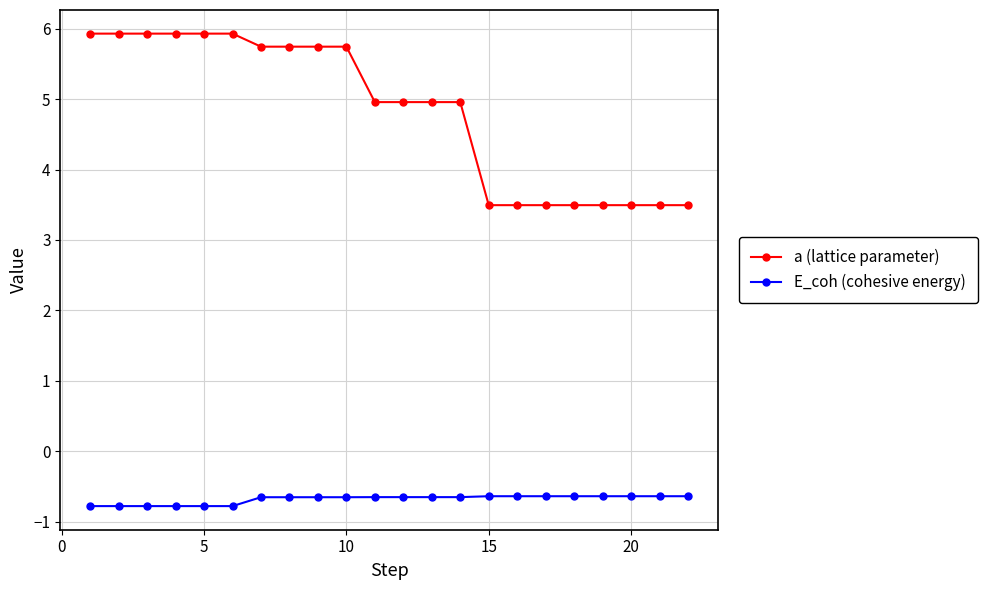

How many distinct data groups are displayed?

2